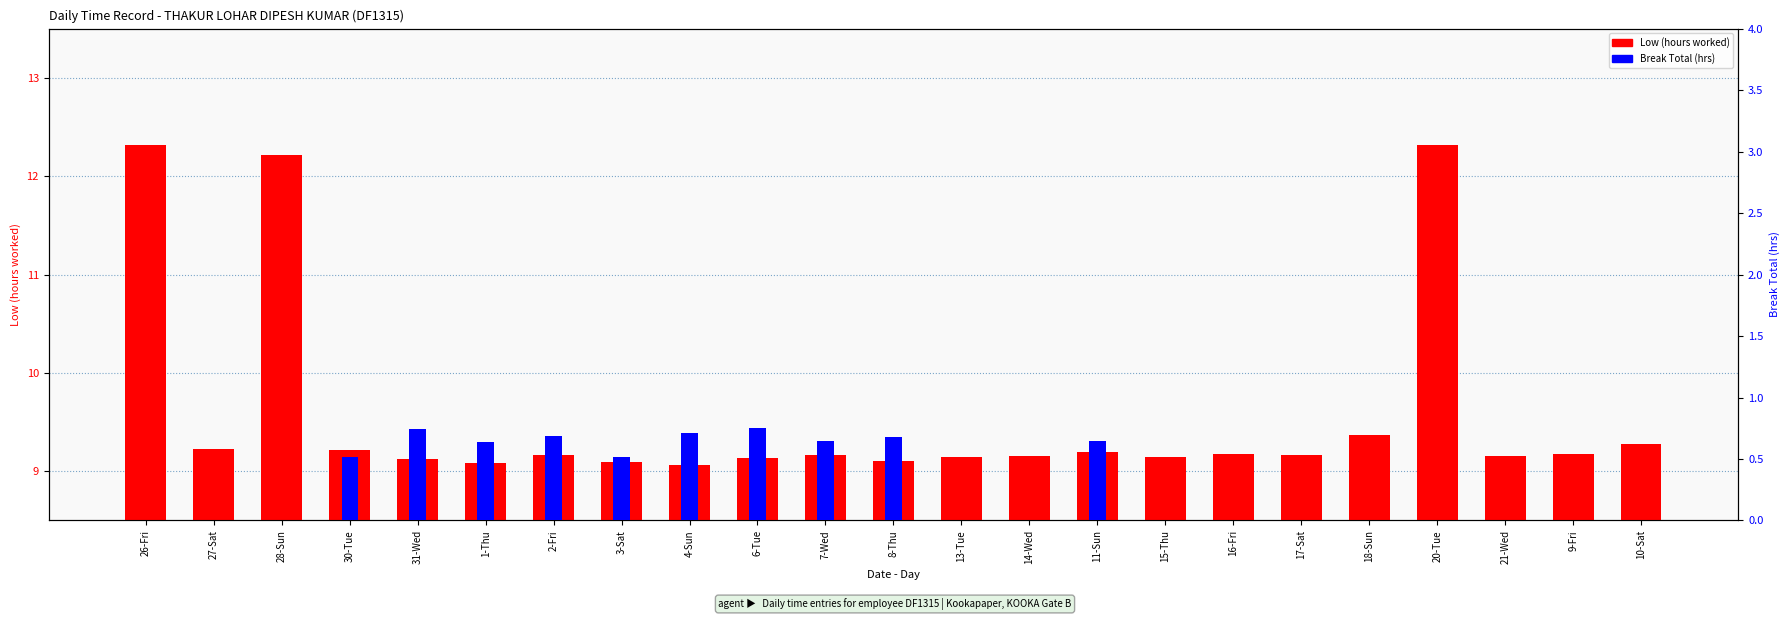

What are all the series names shown in the legend?

Low (hours worked), Break Total (hrs)